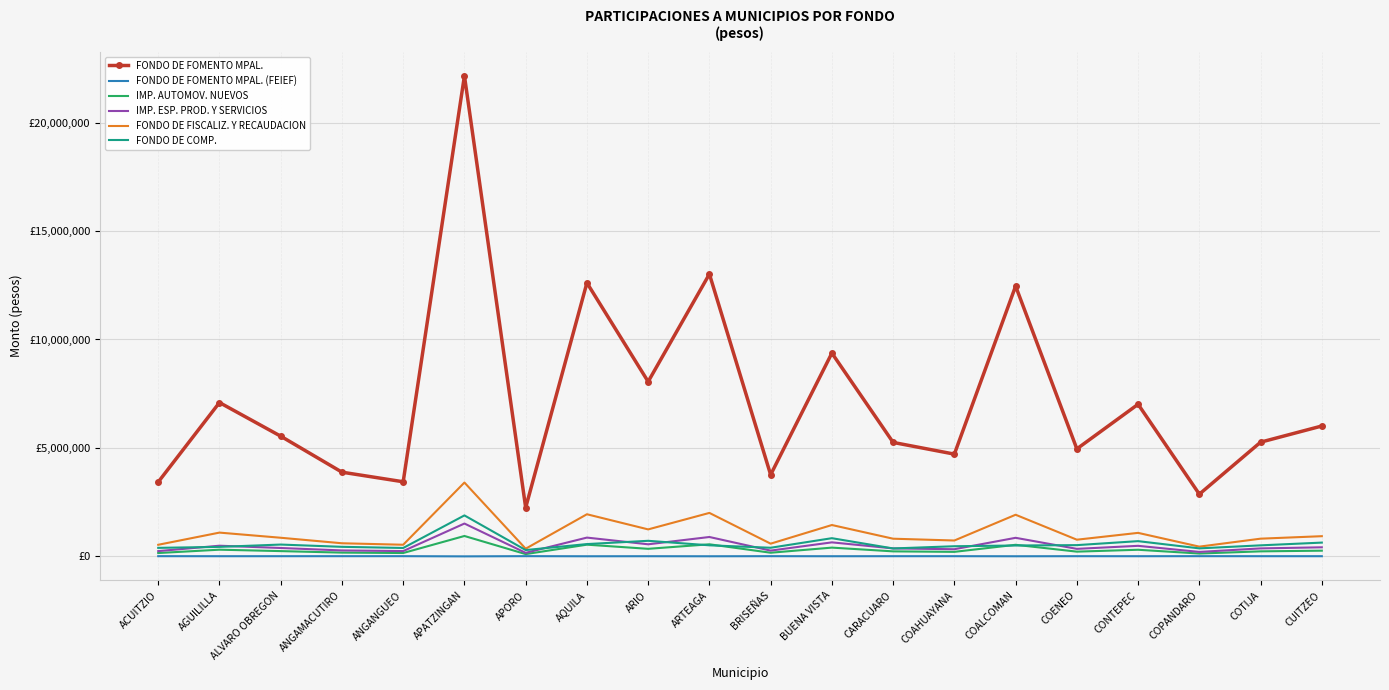

Which series has the largest total across all categories?

FONDO DE FOMENTO MPAL.